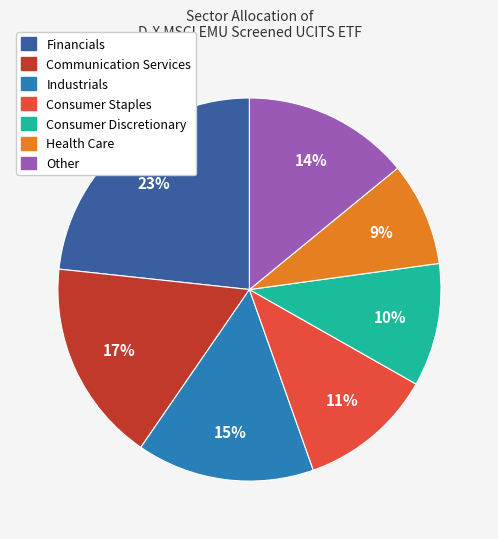

To the nearest percent, what is the average slice percentage?

14%